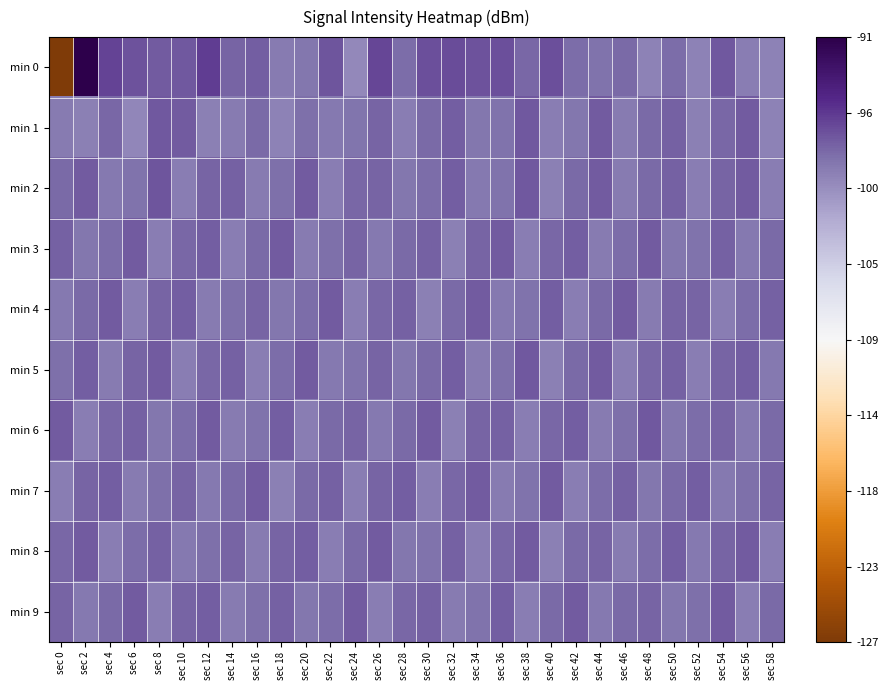

What is the greatest value displayed?

-91.5